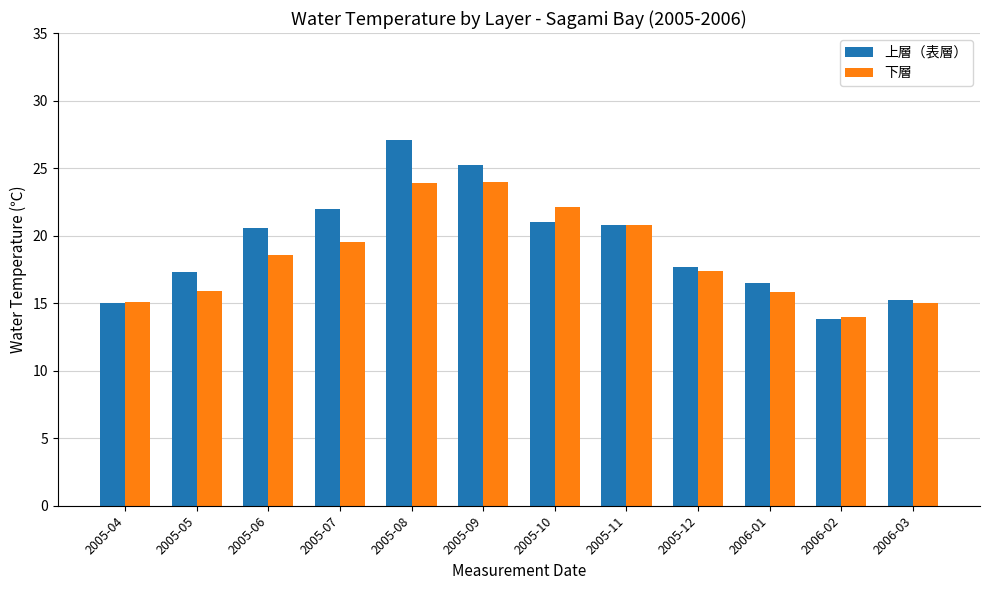

True or false: 下層 has a value of 29.0 at 2005-07.

False